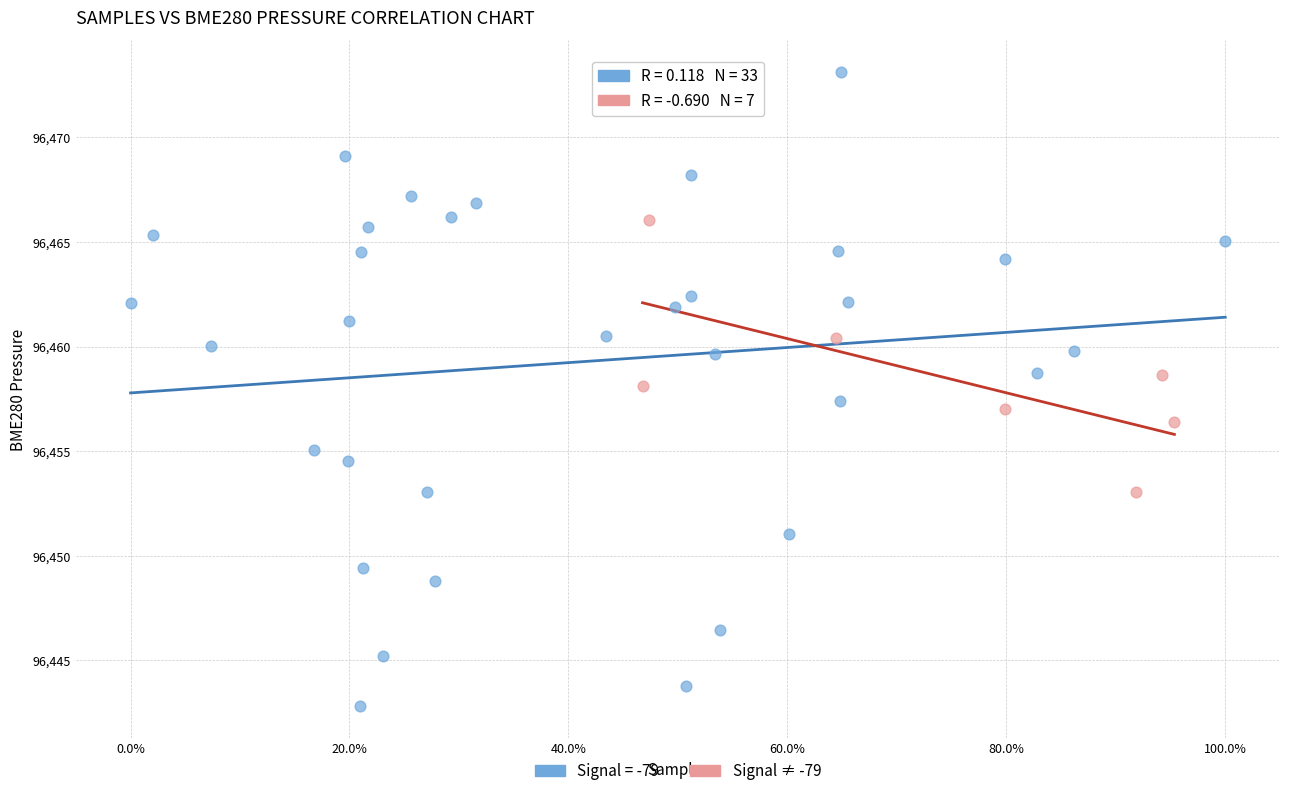

Which series reaches the maximum Y coordinate?

Signal = -79